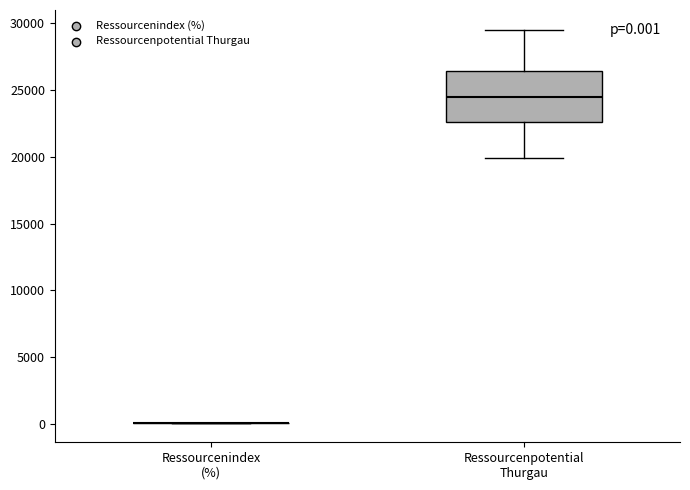

Which box is the tallest, from its lower edge to its upper edge?

Ressourcenpotential Thurgau